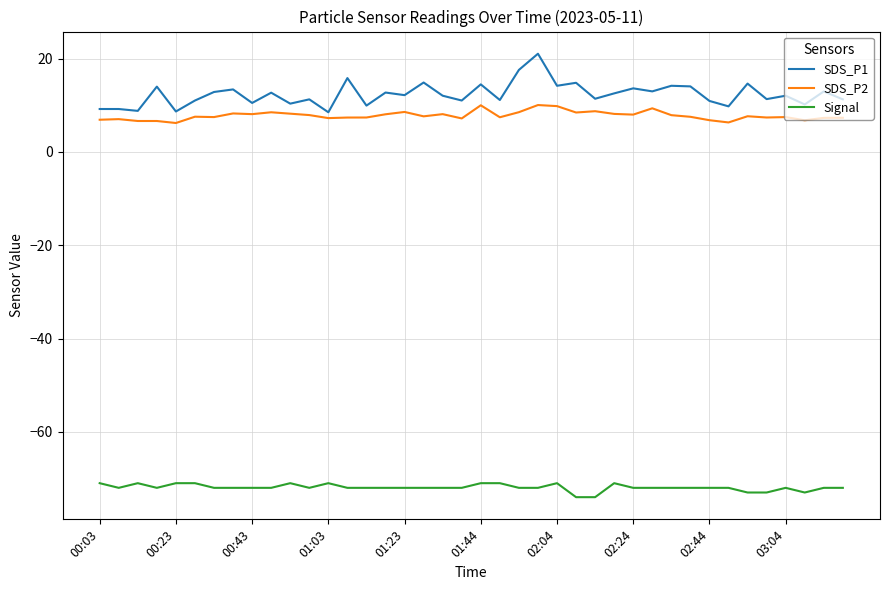

What is the maximum value shown in the chart?

21.1